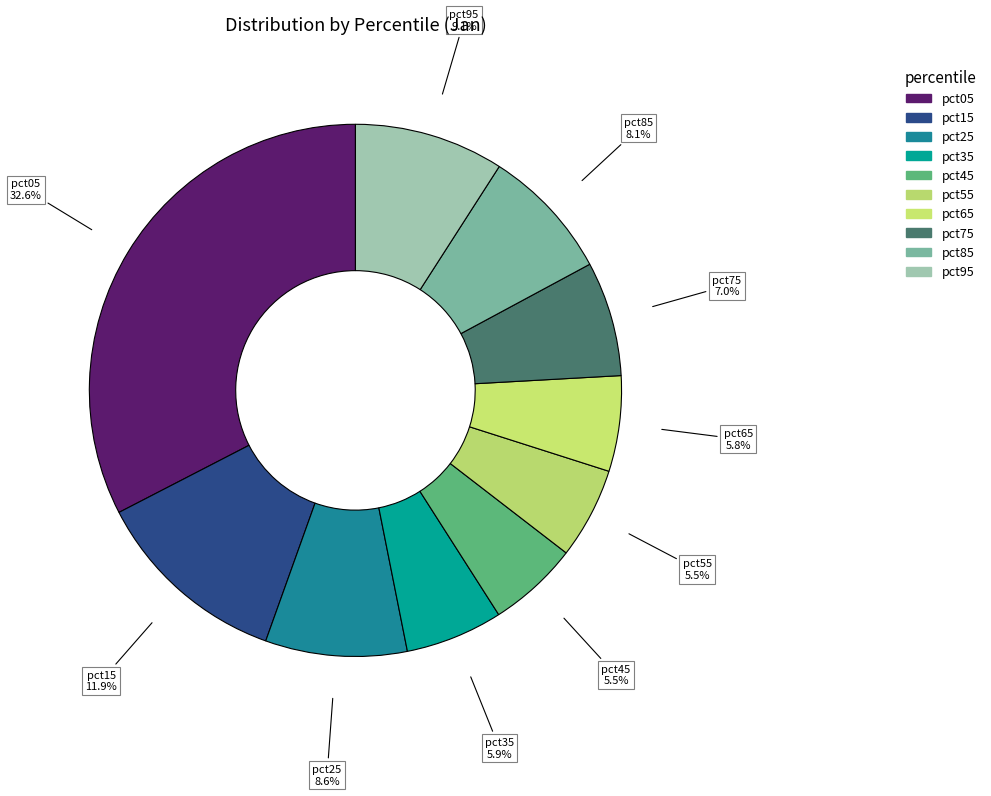

How many slices are in this pie chart?

10